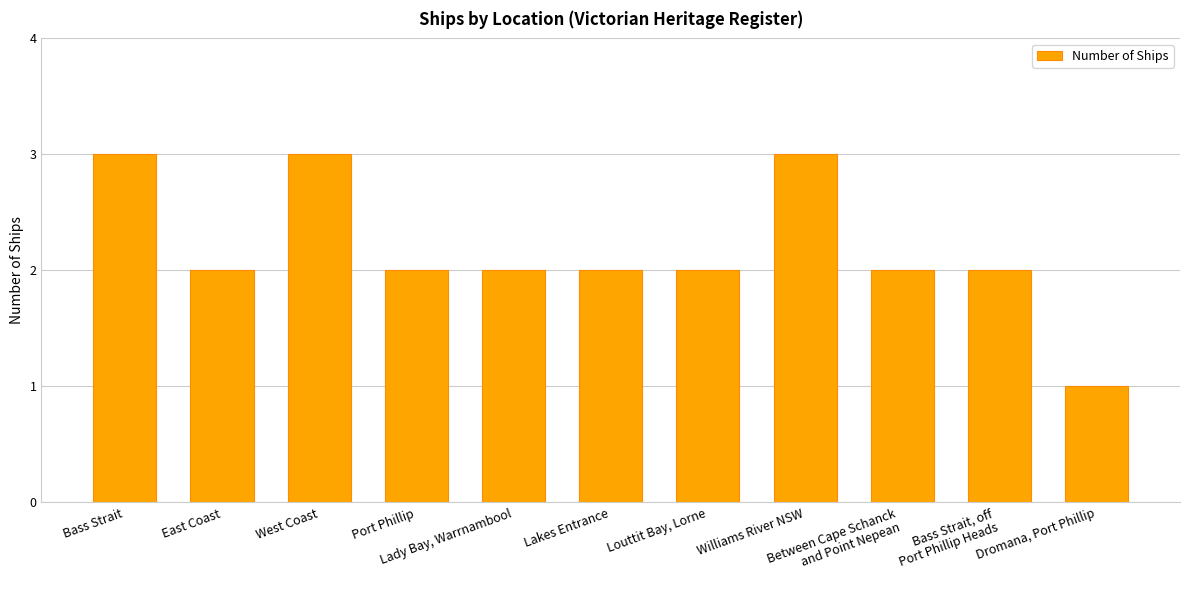

What is the label of the 10th bar from the right?

East Coast